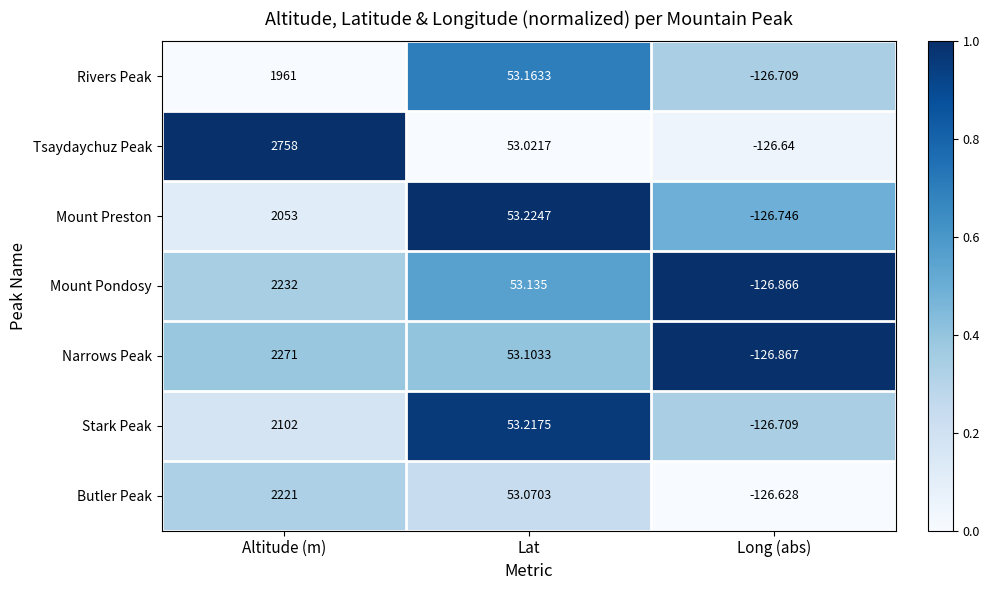

Which series has the widest spread of values?

Tsaydaychuz Peak